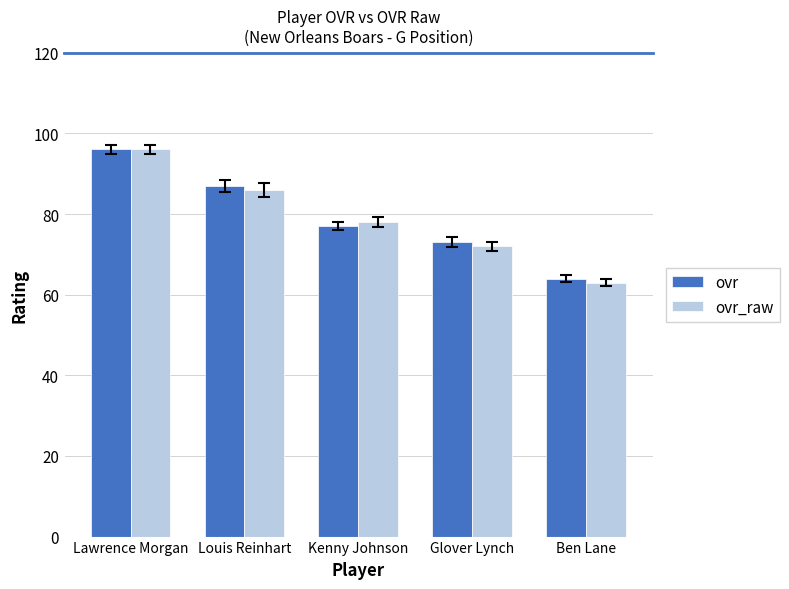

What is the label of the 1st bar from the right?

Ben Lane